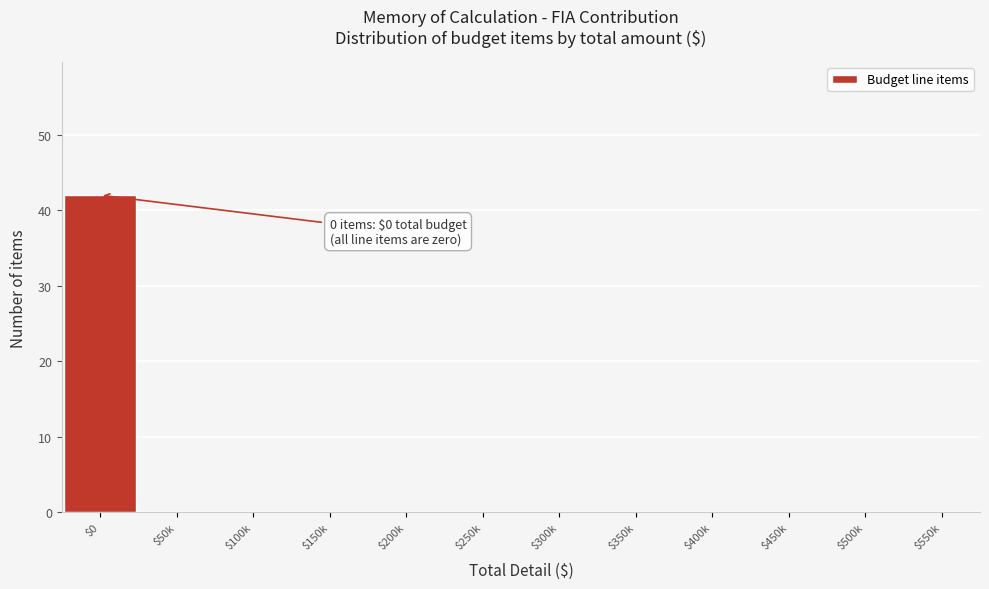

Is it true that the value at $150k is 0?

True